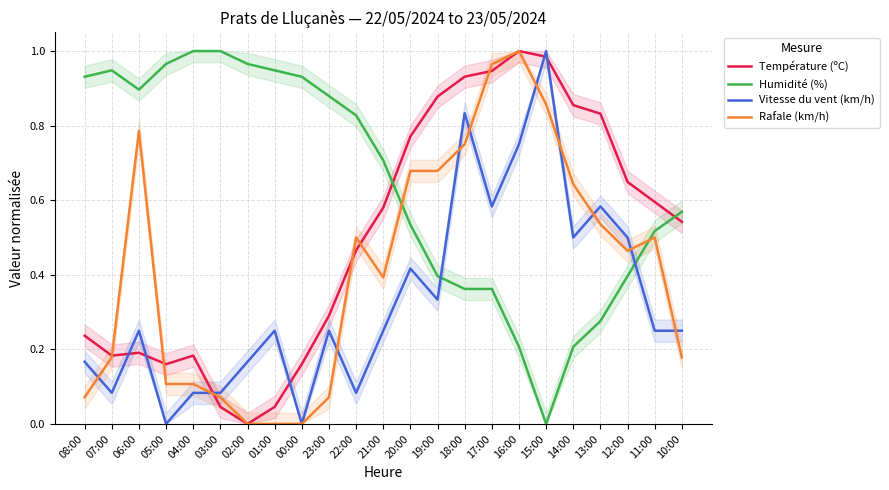

At 19:00, list the series in order from largest to smallest.

Température (ºC), Rafale (km/h), Humidité (%), Vitesse du vent (km/h)